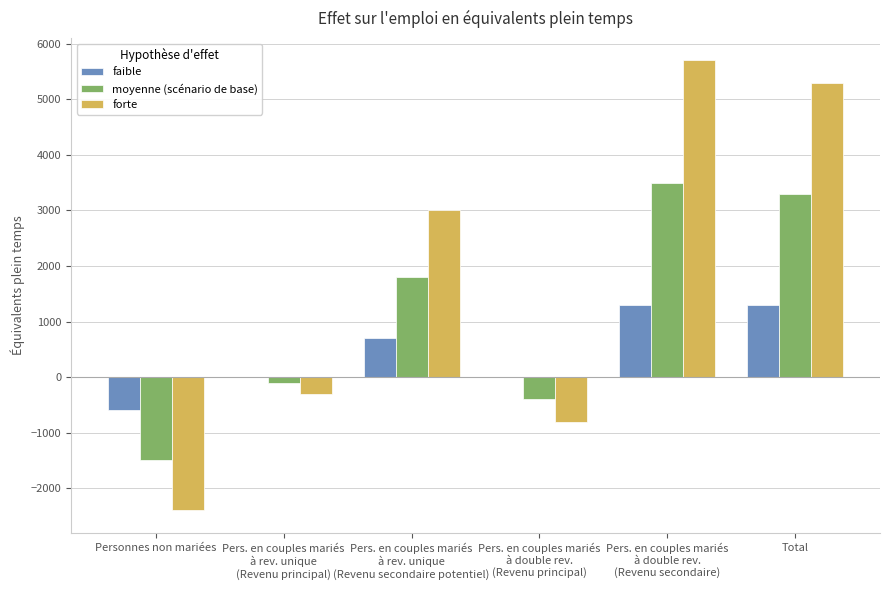

What is the maximum value for moyenne (scénario de base)?

3500